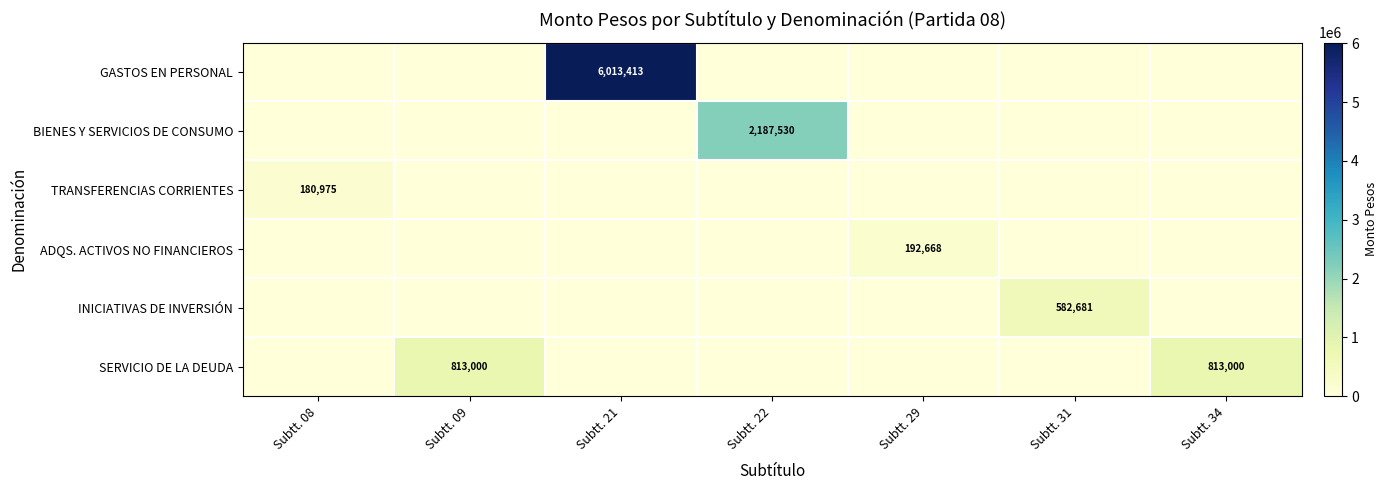

How many positive values does the SERVICIO DE LA DEUDA series have?

2